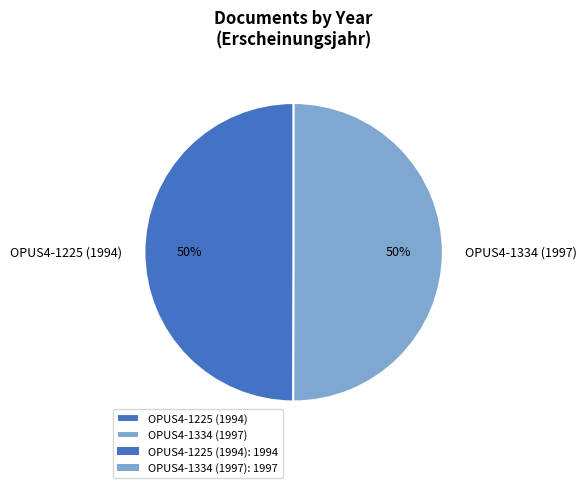

To the nearest percent, what is the average slice percentage?

50%